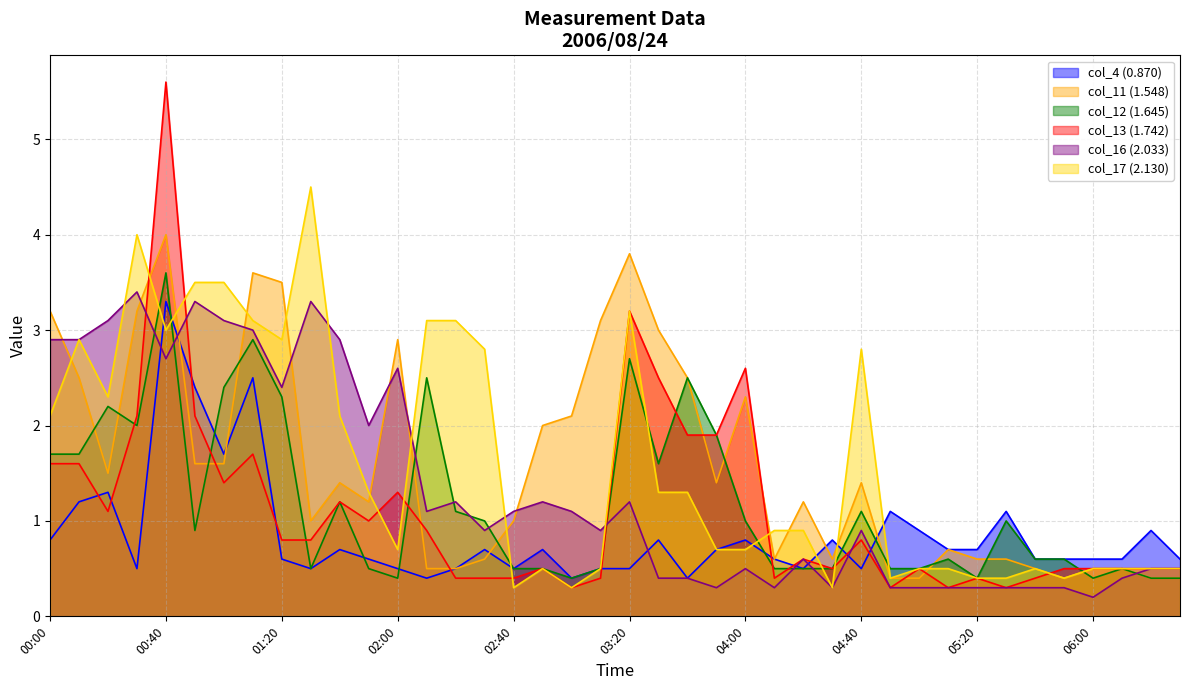

How many interior local peaks does the col_12 (1.645) series have?

11